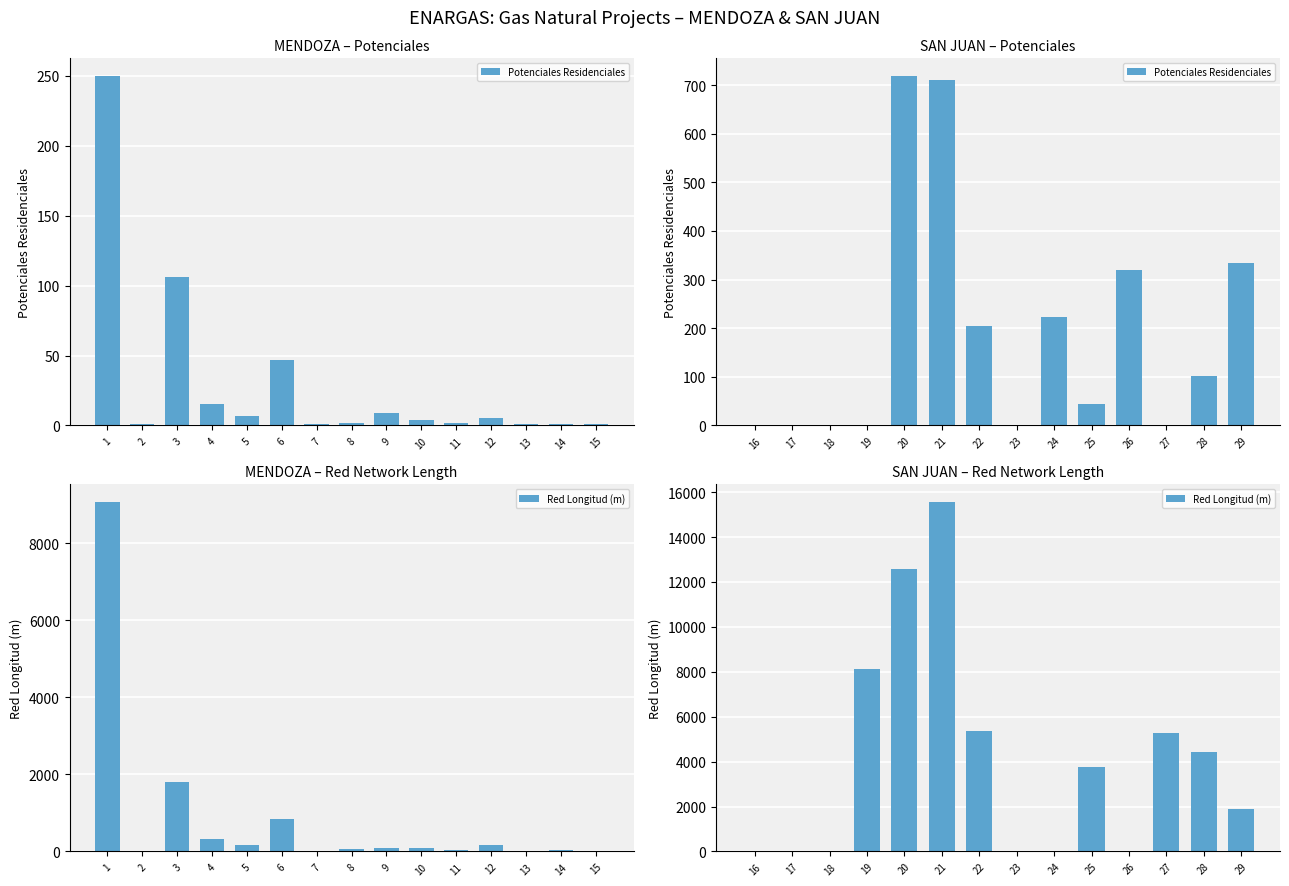

Rank the series by their average value, from lowest to highest.

Potenciales Residenciales, Red Longitud (m)